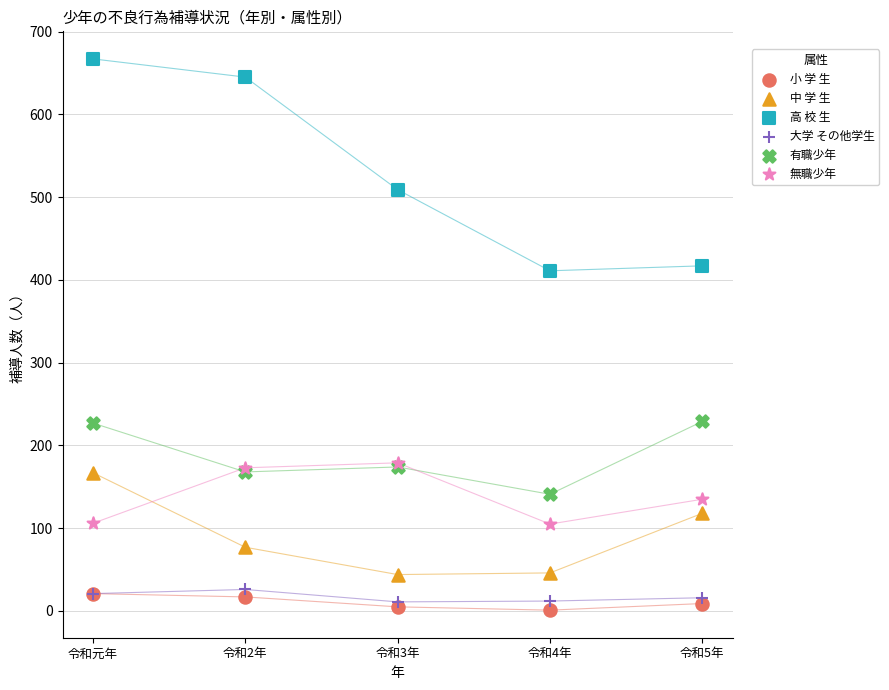

What are all the series names shown in the legend?

小 学 生, 中 学 生, 高 校 生, 大学 その他学生, 有職少年, 無職少年